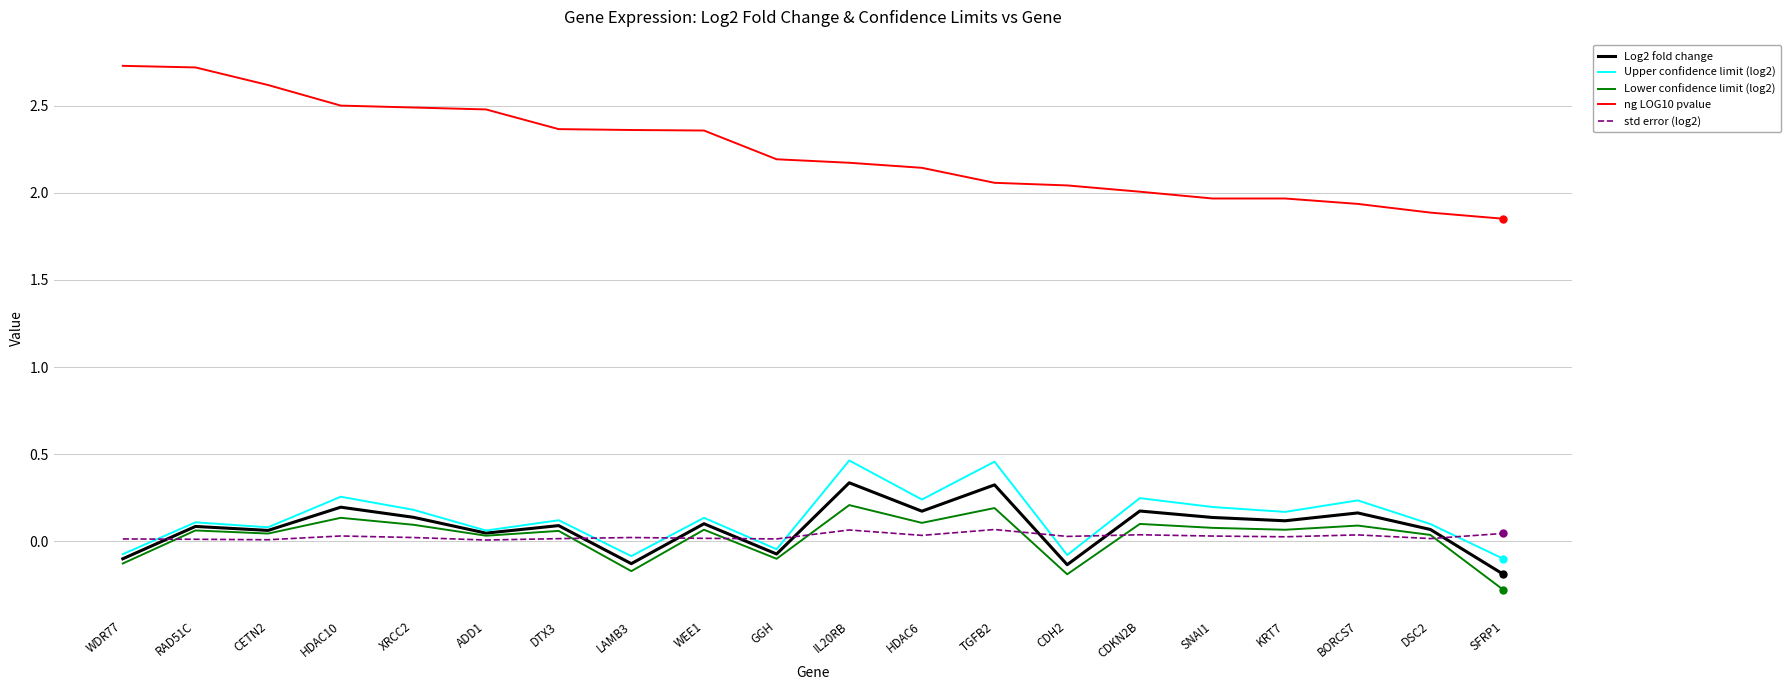

Which series has the widest spread of values?

ng LOG10 pvalue